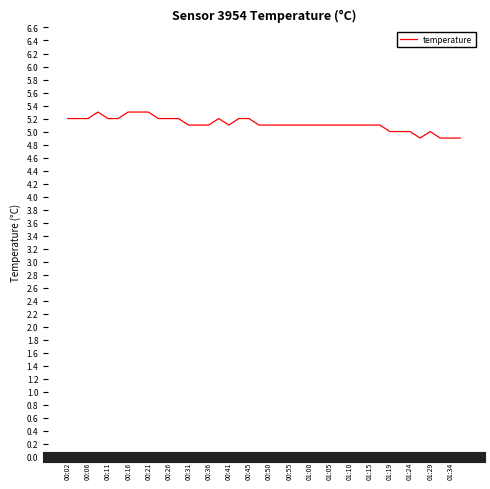

How many lines are shown in the chart?

1